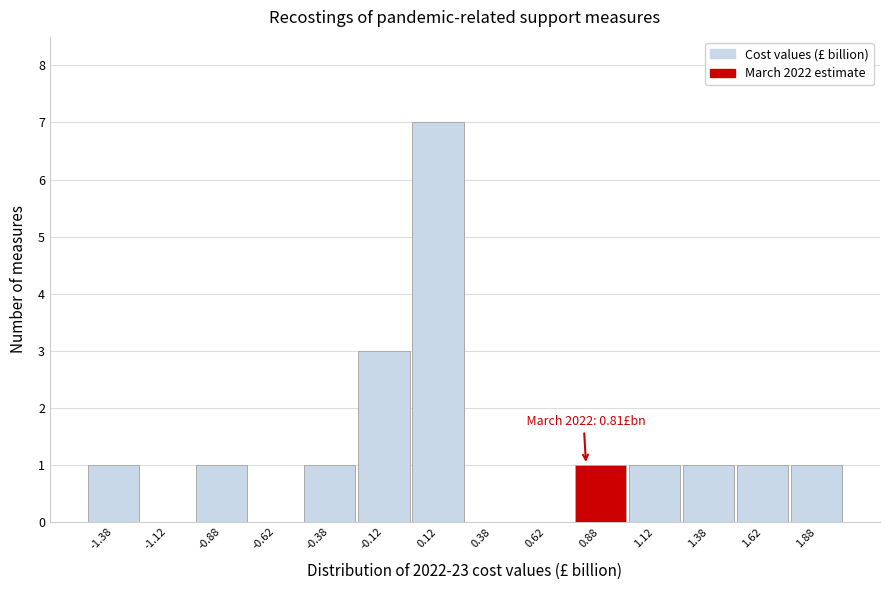

Over which range of the x-axis is the bar tallest?

0.00 to 0.25